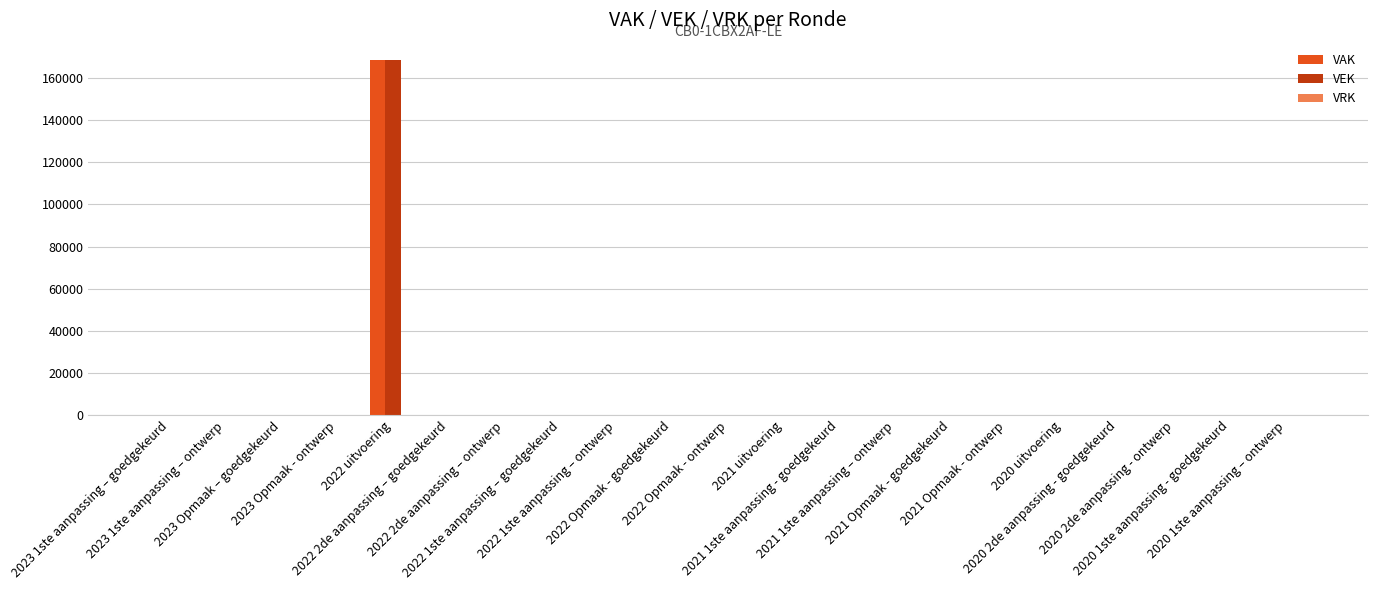

What is the maximum value for VEK?

168403